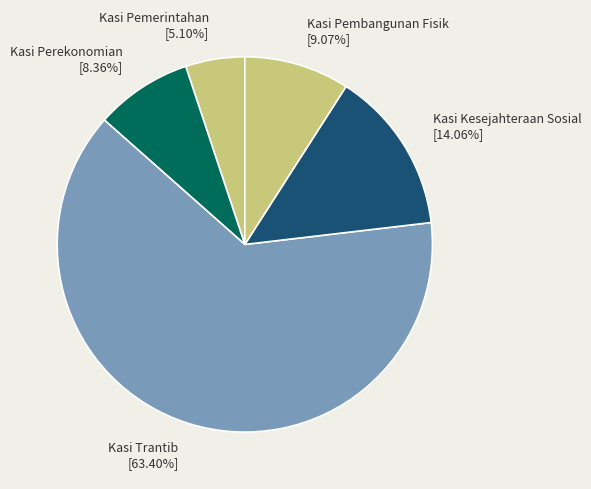

Which has a higher value, Kasi Trantib or Kasi Kesejahteraan Sosial?

Kasi Trantib